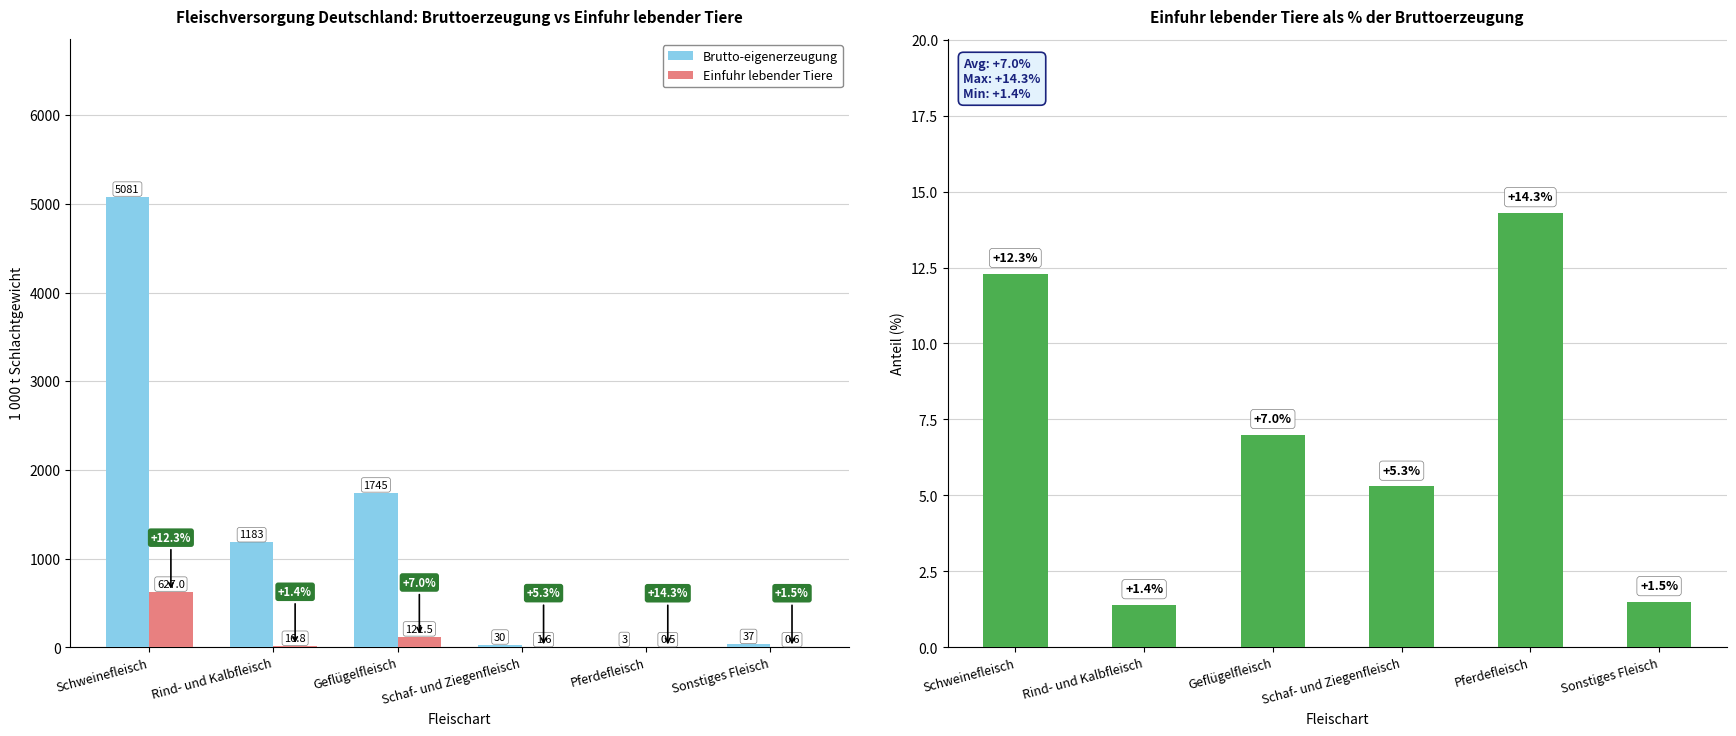

What is the label of the 6th bar from the right?

Schweinefleisch